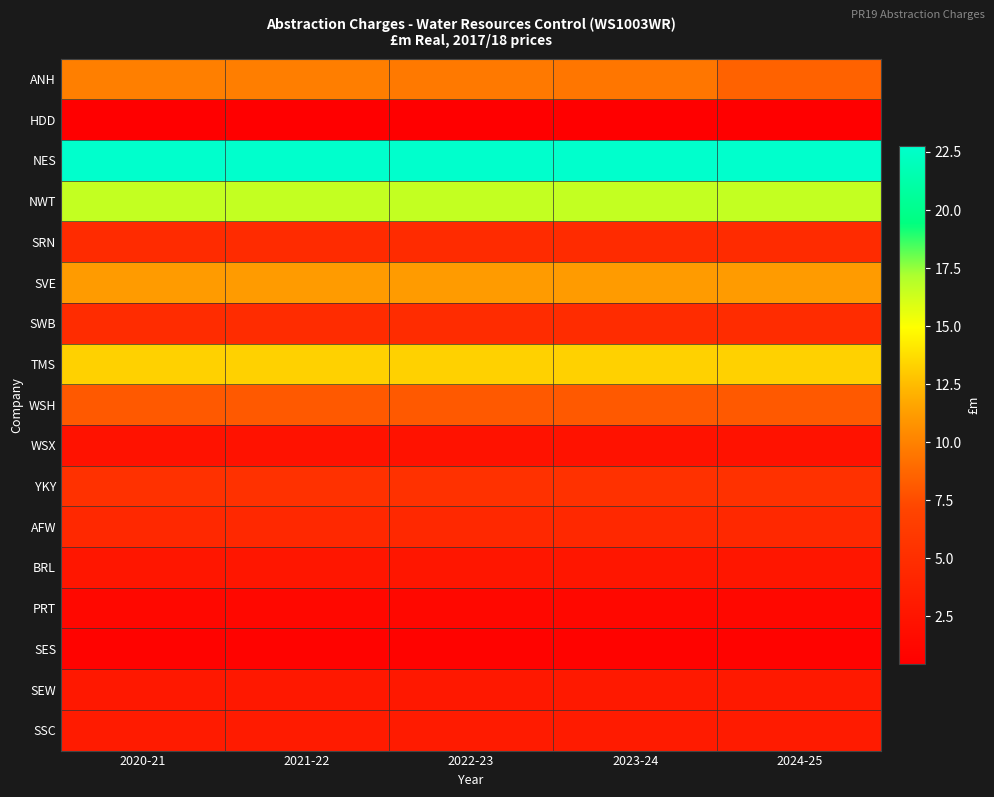

At how many categories does at least one series exceed 8?

5